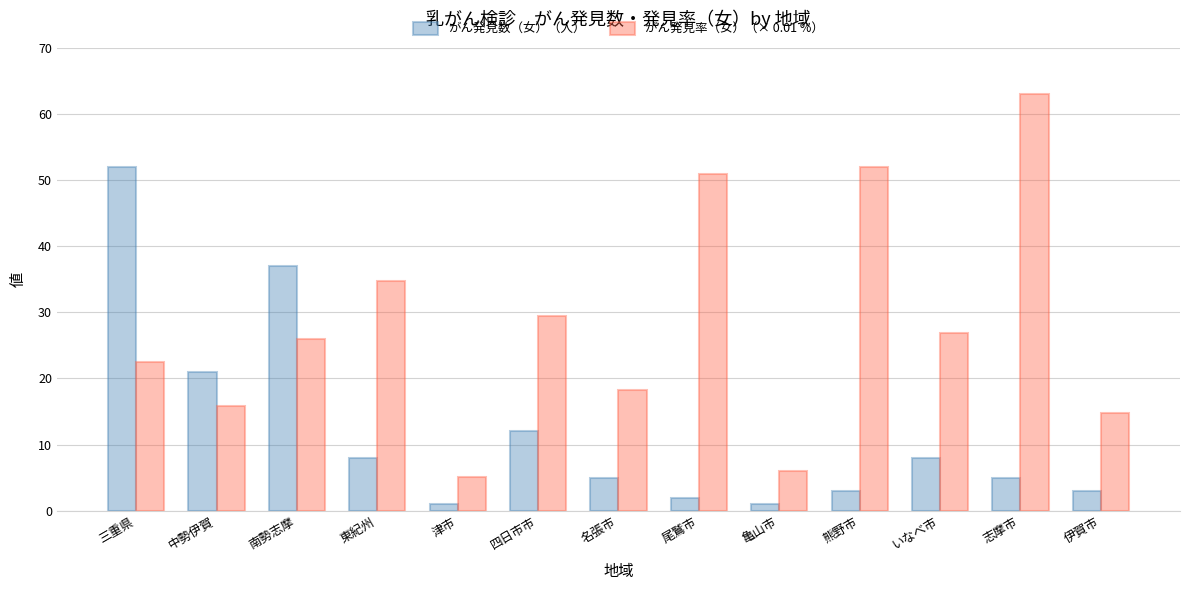

How many bars are there in total?

26